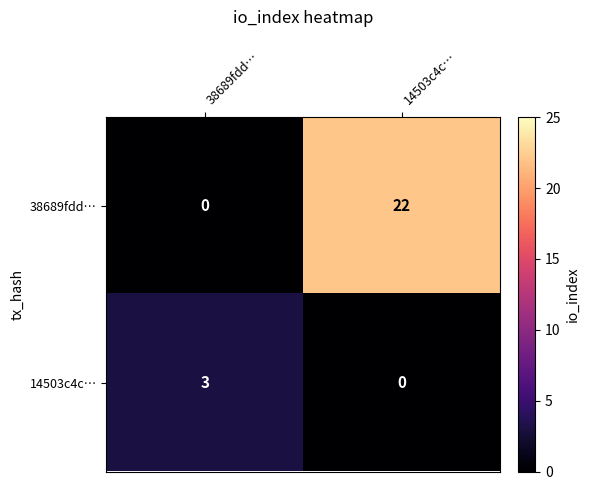

What is the approximate value of 14503c4c… at 38689fdd…?

3